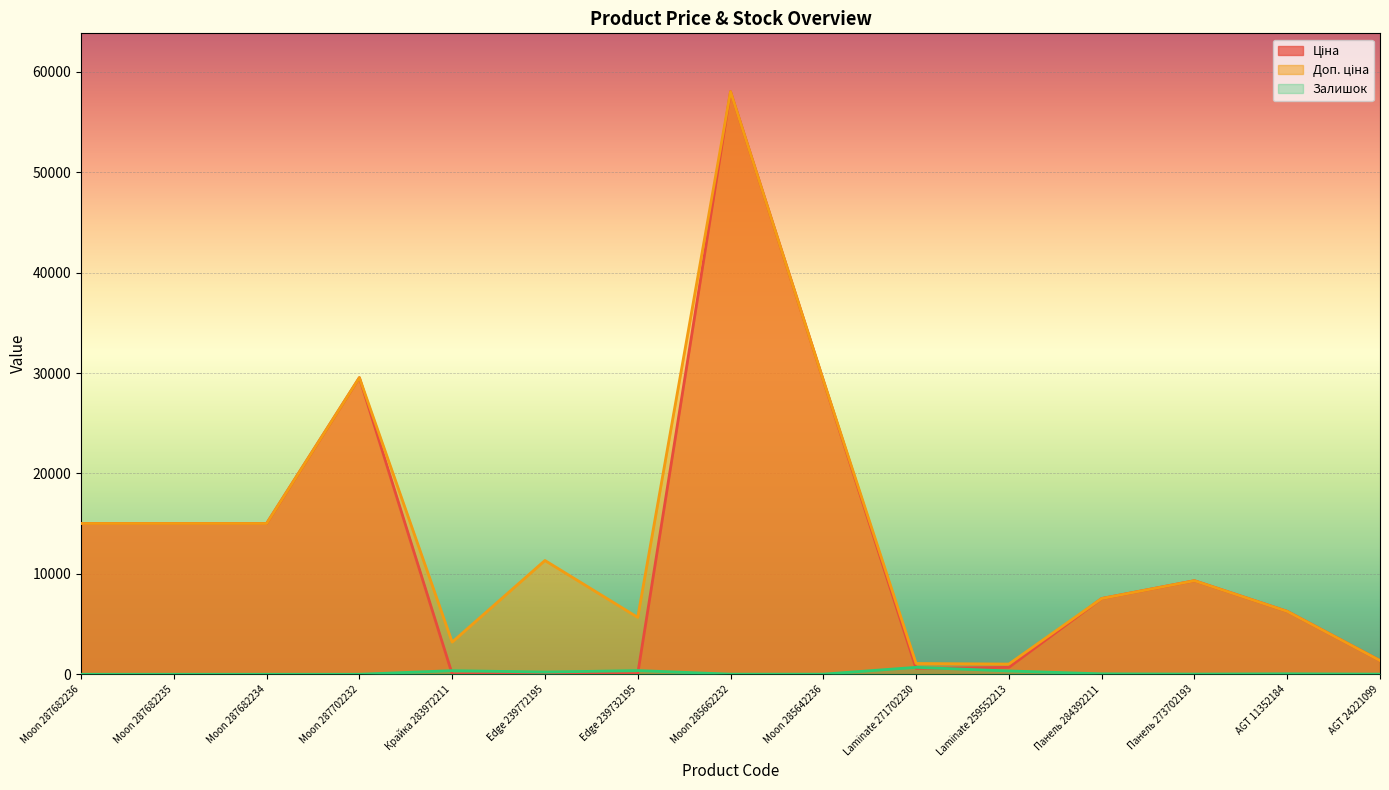

Reading left to right, what are all the values shown in this chart?

Ціна: 15019.2	15019.2	15019.2	29548.9	32.0	113.3	56.7	58037.0	29294.9	586.0	689.1	7545.9	9321.4	6266.7	1366.3
Доп. ціна: 15019.2	15019.2	15019.2	29548.9	3205.0	11334.0	5667.0	58037.0	29294.9	1074.5	1017.8	7545.9	9321.4	6266.7	1366.0
Залишок: 0.0	0.0	0.0	0.0	360.0	215.0	370.0	12.0	12.0	690.0	330.0	43.0	19.0	46.0	16.0